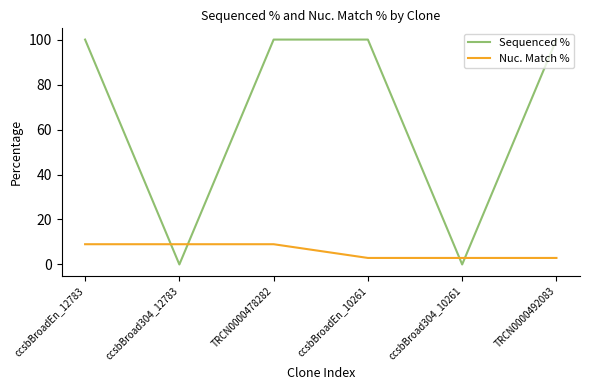

At ccsbBroad304_12783, list the series in order from largest to smallest.

Nuc. Match %, Sequenced %